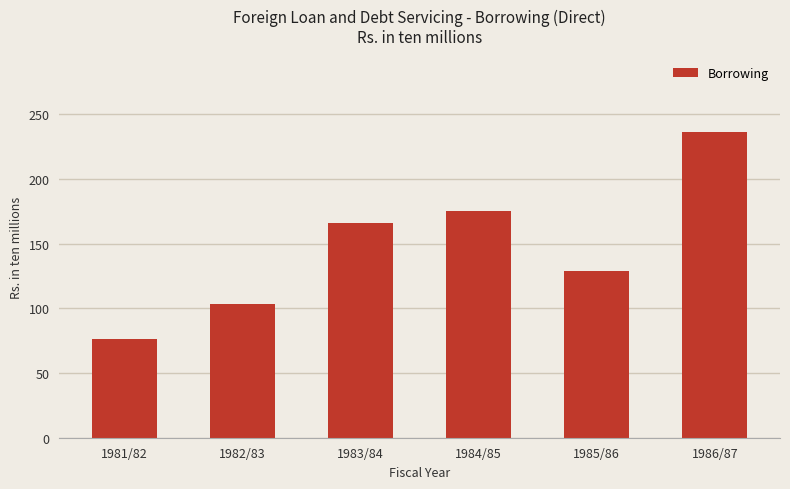

Rank the categories by value from highest to lowest.

1986/87, 1984/85, 1983/84, 1985/86, 1982/83, 1981/82